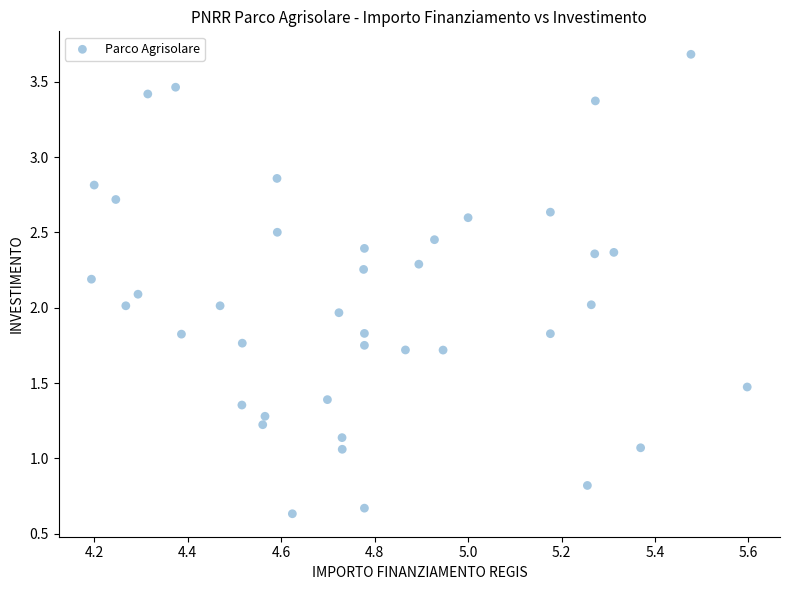

What is the range of Y values (max minus min)?

3.0